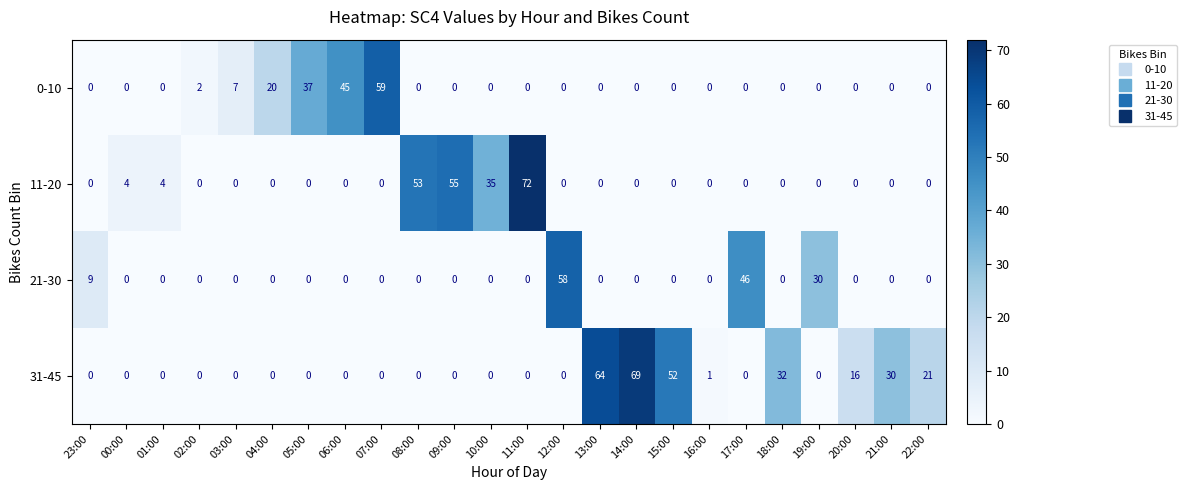

Rank the series by their maximum value, from lowest to highest.

21-30, 0-10, 31-45, 11-20